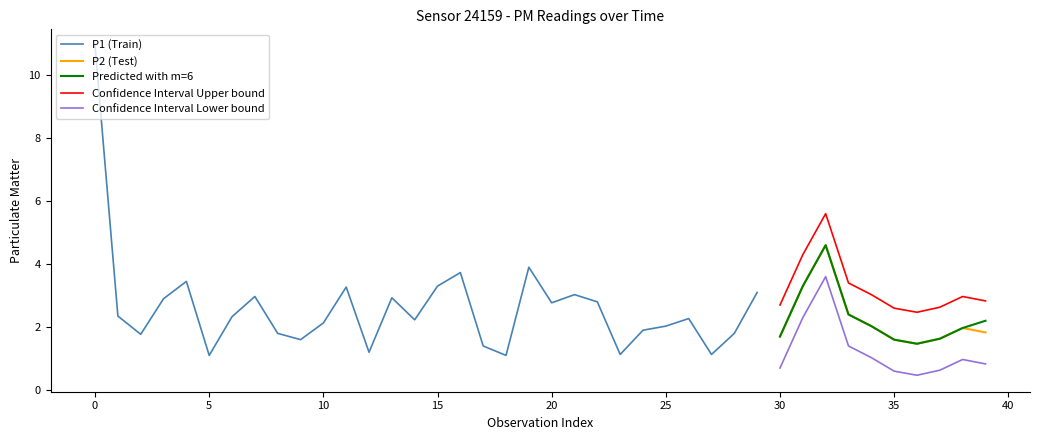

What is the maximum value for Predicted with m=6?

4.6